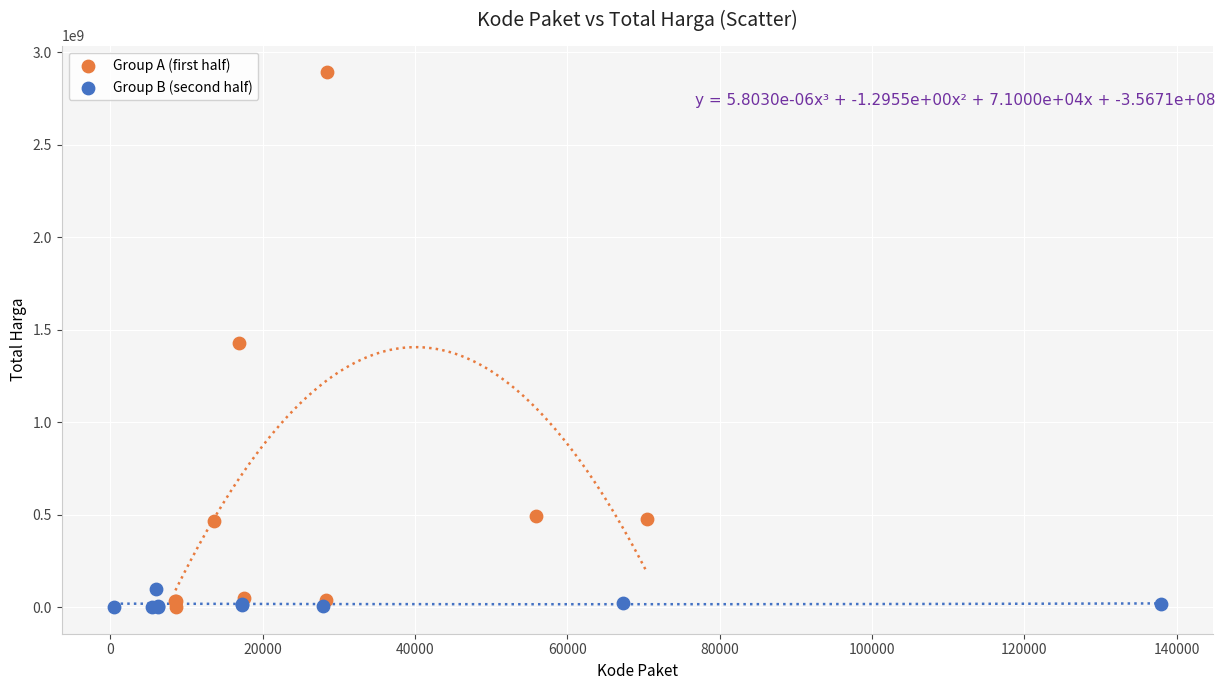

Which series reaches the maximum Y coordinate?

Group A (first half)